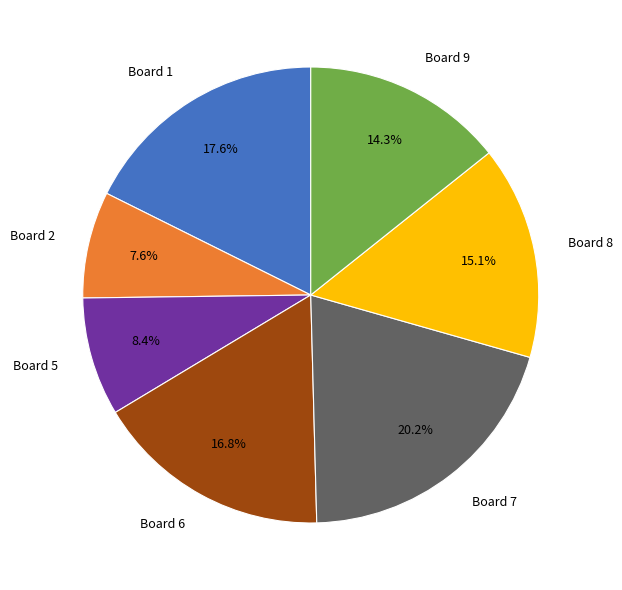

Is there a majority slice in this chart?

No